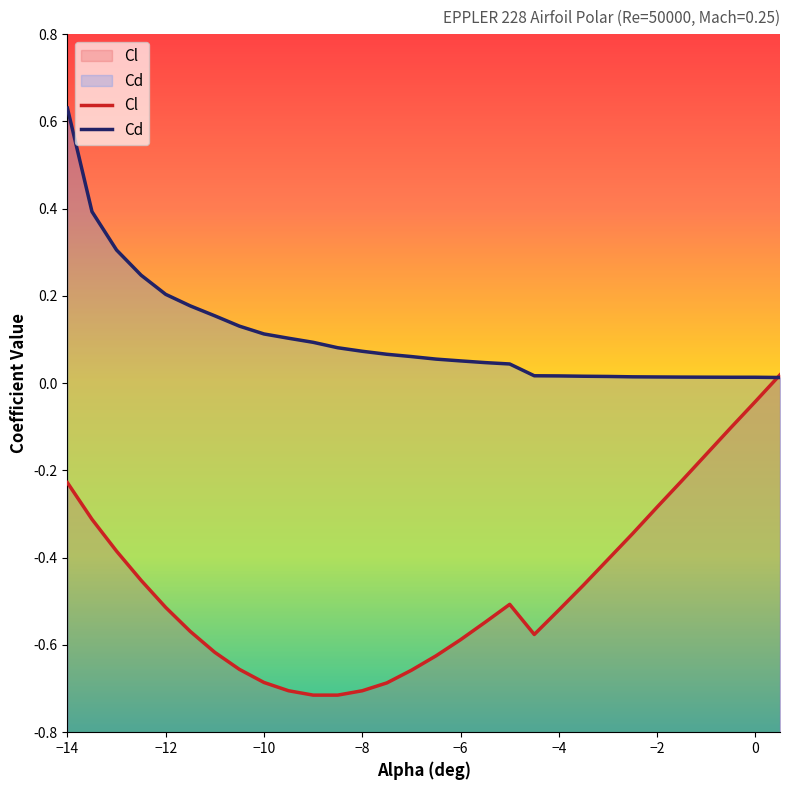

List the series in order of their overall mean, lowest first.

Cl, Cd